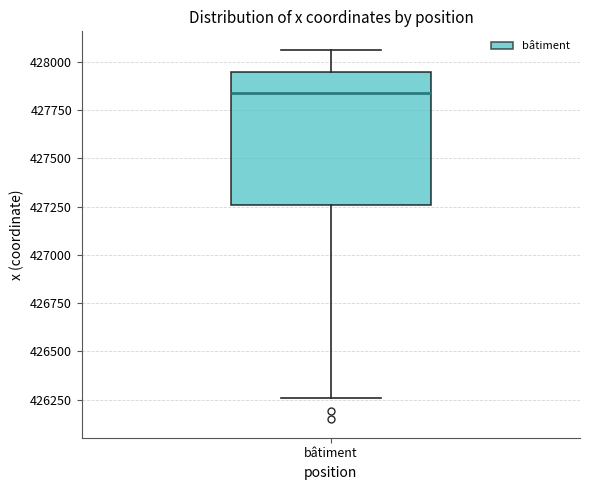

Where does the lower whisker of the box for bâtiment end on the y-axis? The values are not printed on the chart, so give them approximately, as read against the axis.

426250